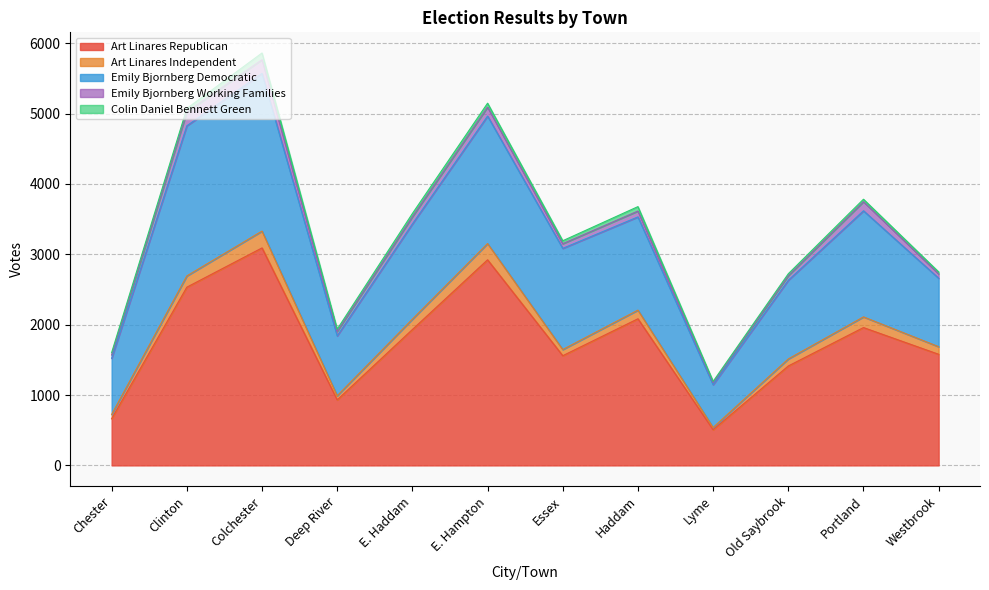

What position from the right is E. Hampton?

7